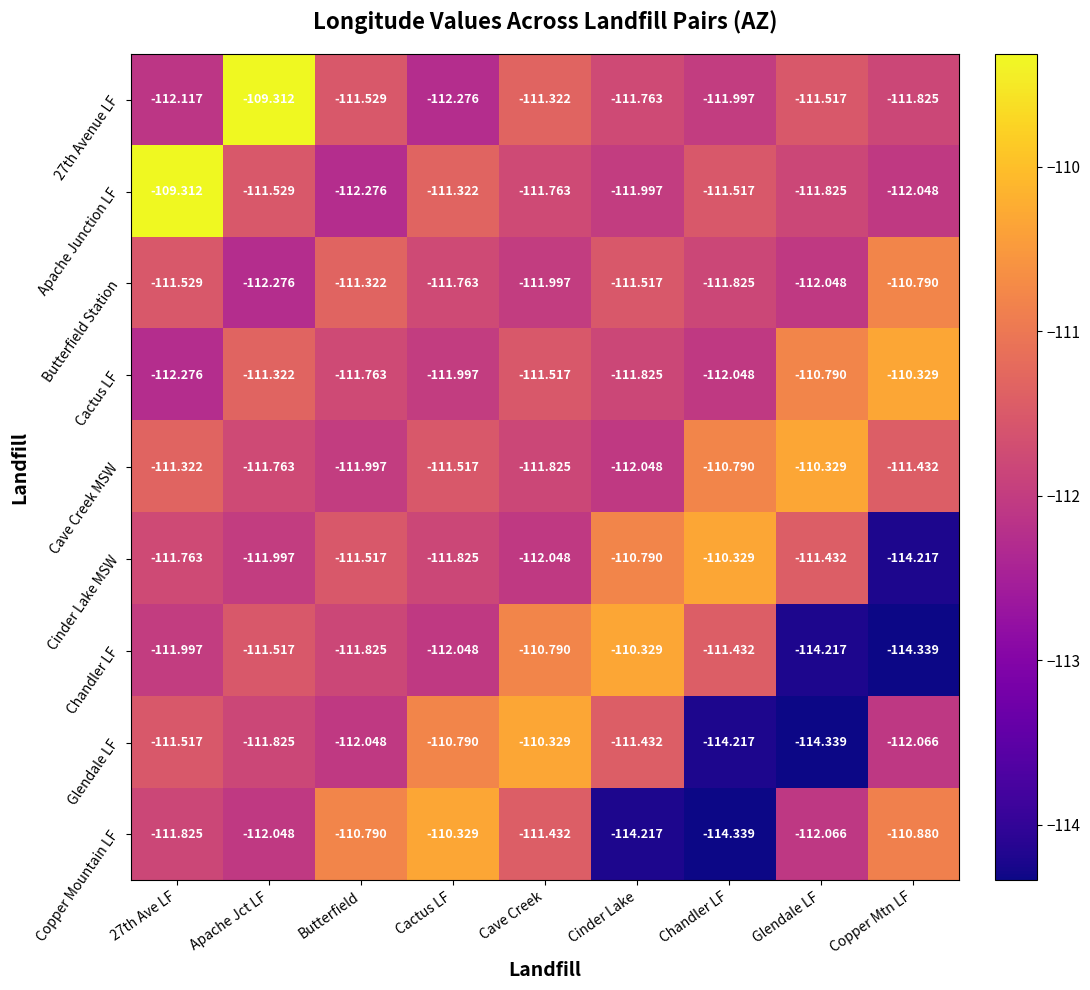

Is the value of 27th Avenue LF at Glendale LF greater than the value of Glendale LF at Chandler LF?

Yes